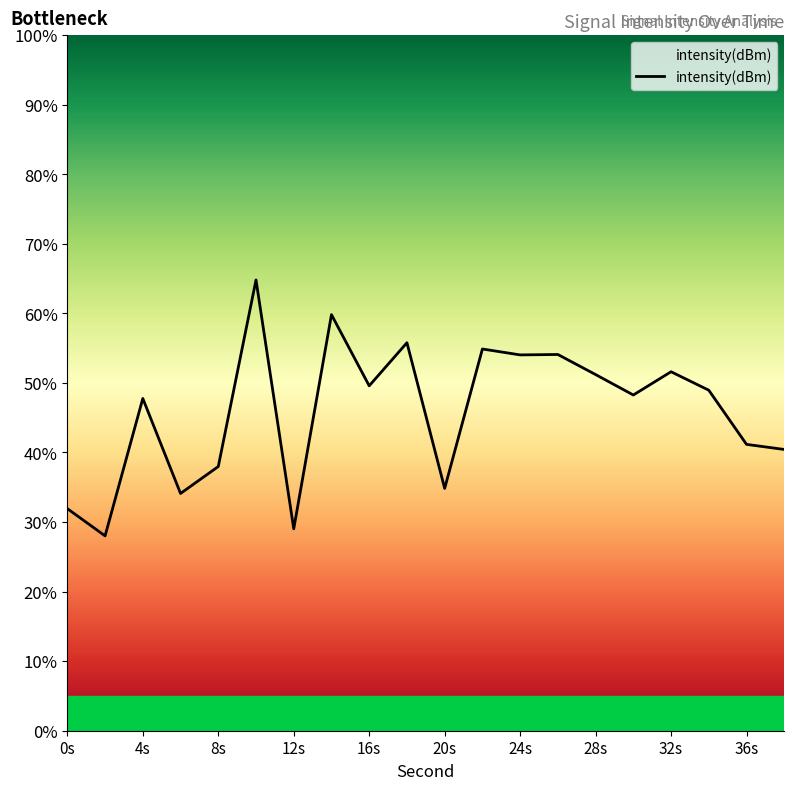

What is the greatest value displayed?

64.8